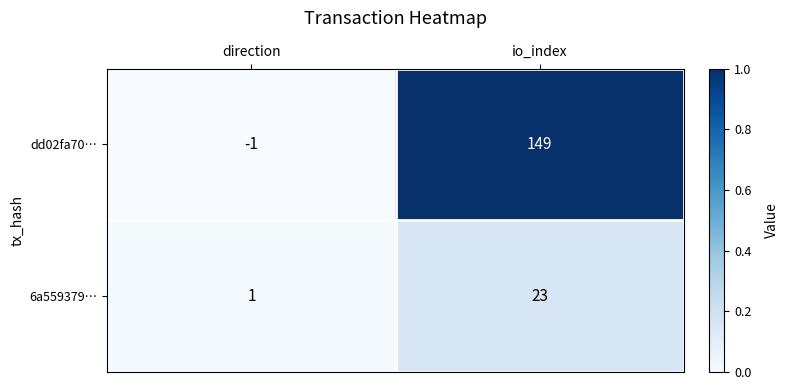

List the series in order of their peak value, highest first.

dd02fa70…, 6a559379…